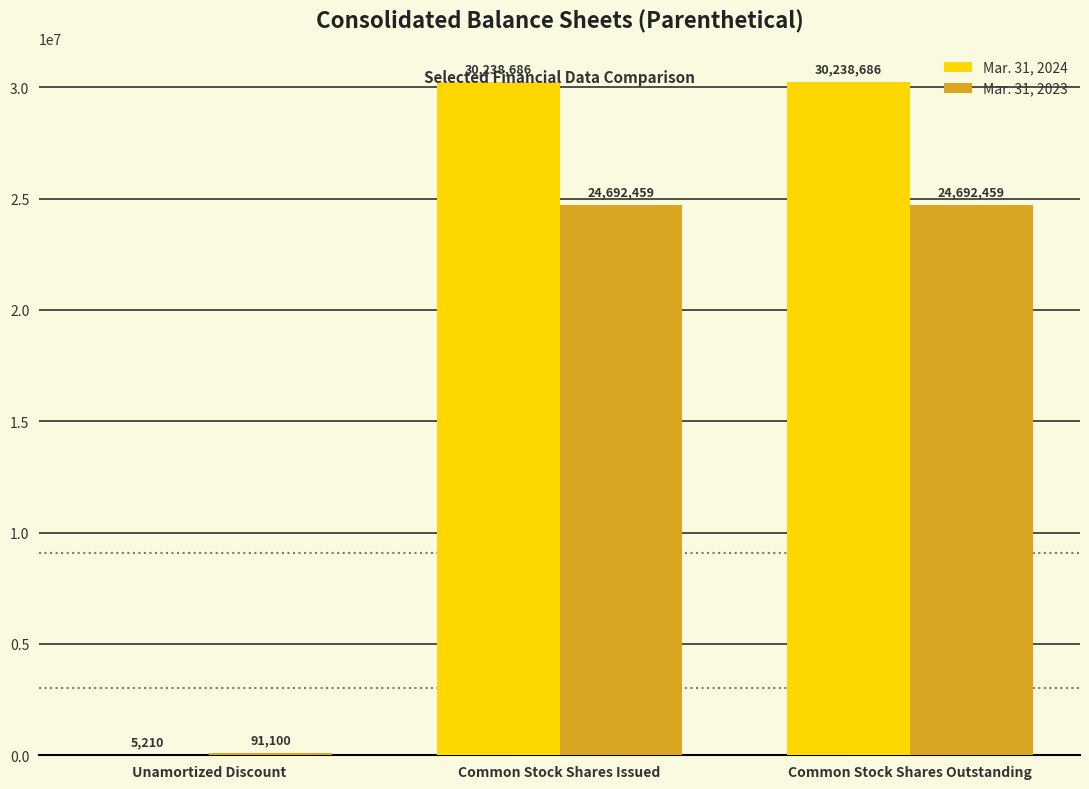

The Mar. 31, 2024 series shows 12757726 at Common Stock Shares Issued. True or false?

False